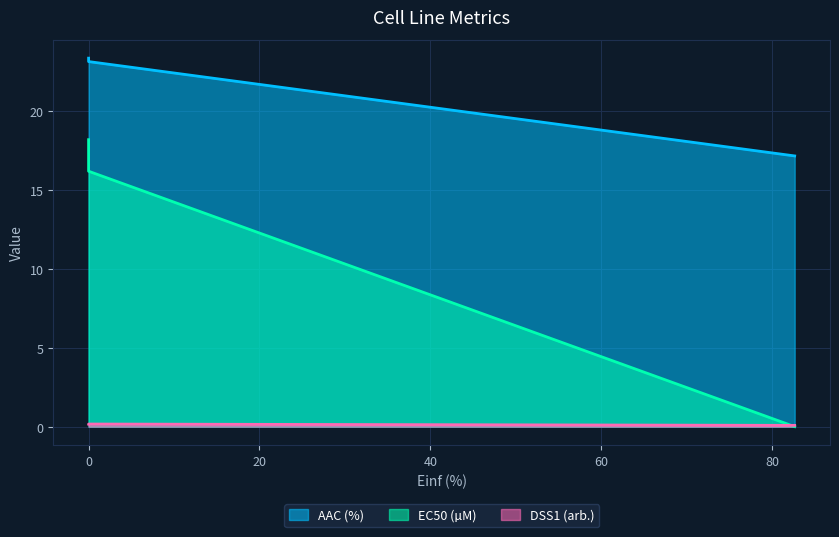

The AAC (%) series shows 23.4 at 0.0. True or false?

True